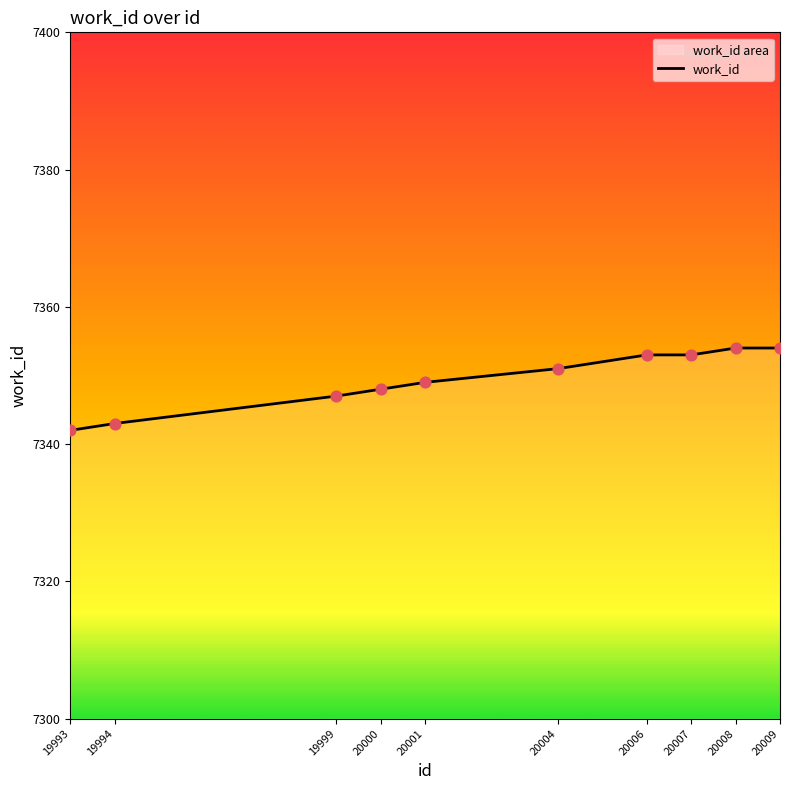

Which has a higher value, 20009 or 20001?

20009